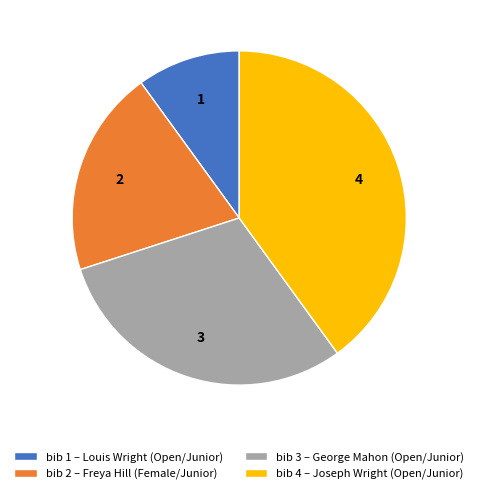

Does any single category account for the majority?

No